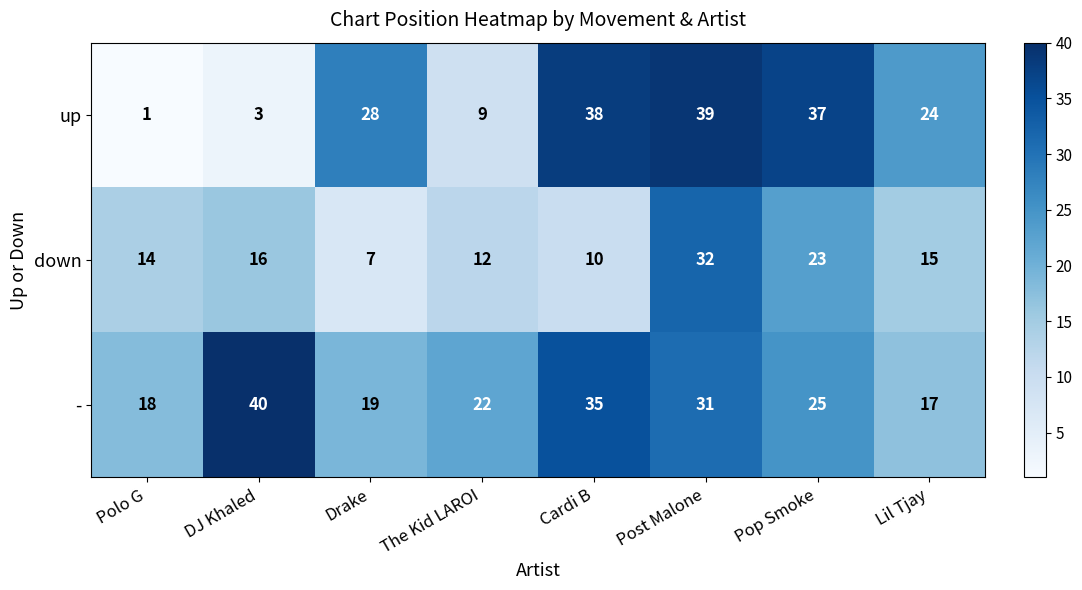

At The Kid LAROI, list the series in order from smallest to largest.

up, down, -